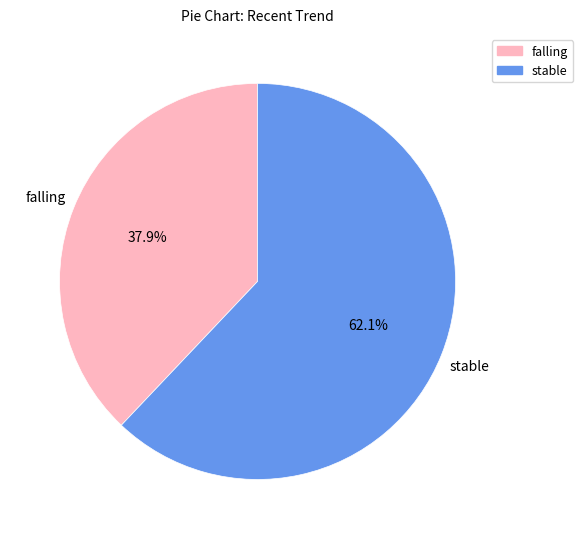

Rank the categories by value from highest to lowest.

stable, falling